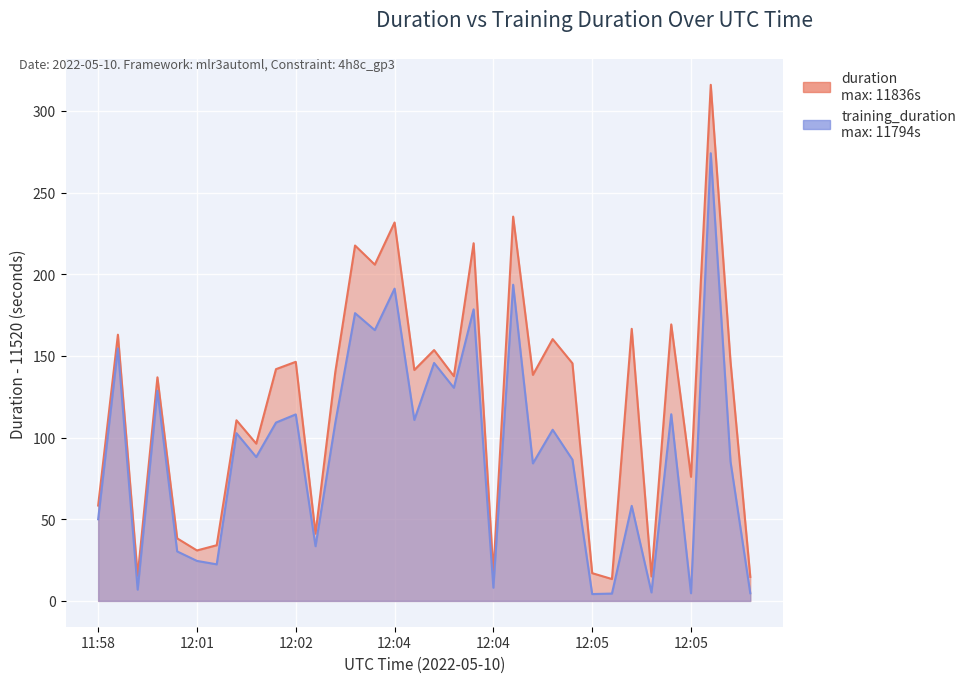

What is the sum of all training_duration values?

3105.2